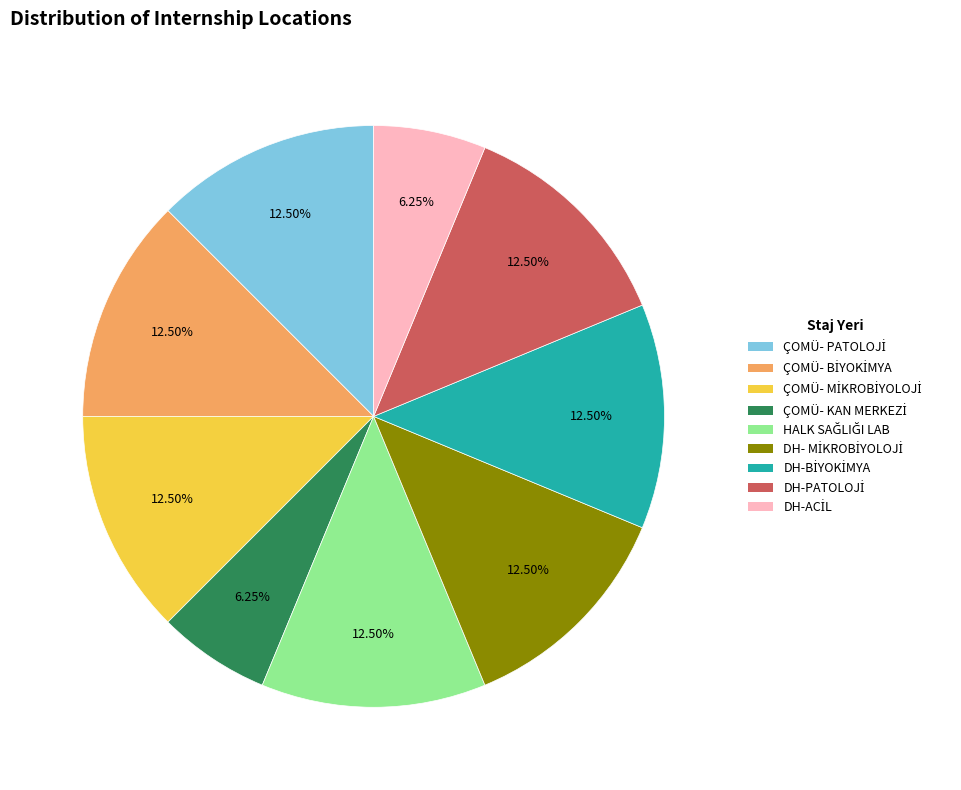

Is there a majority slice in this chart?

No